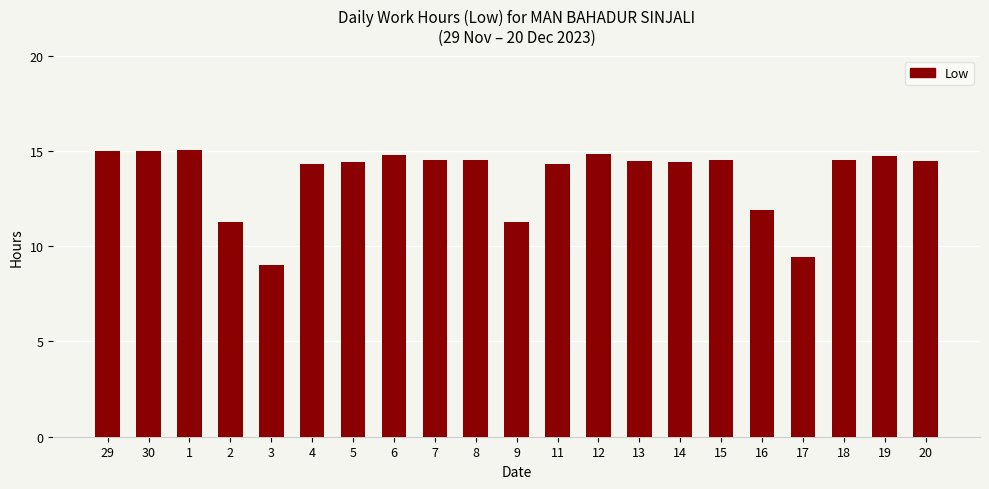

What is the ratio of the value at 19 to the value at 12?

1.0